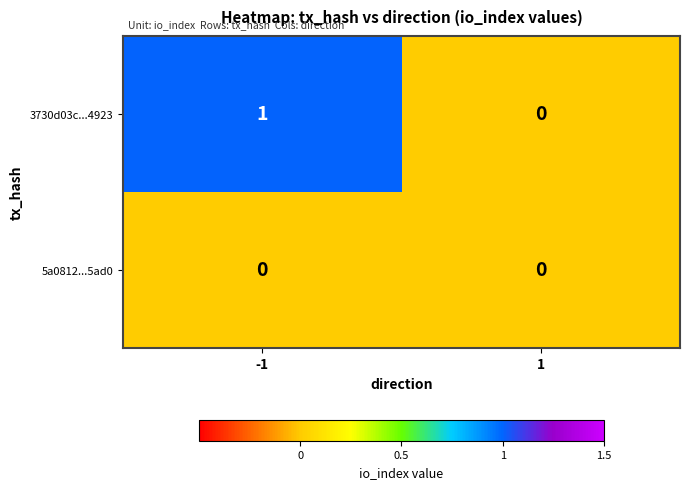

Which series changed the most between -1 and 1?

3730d03c...4923